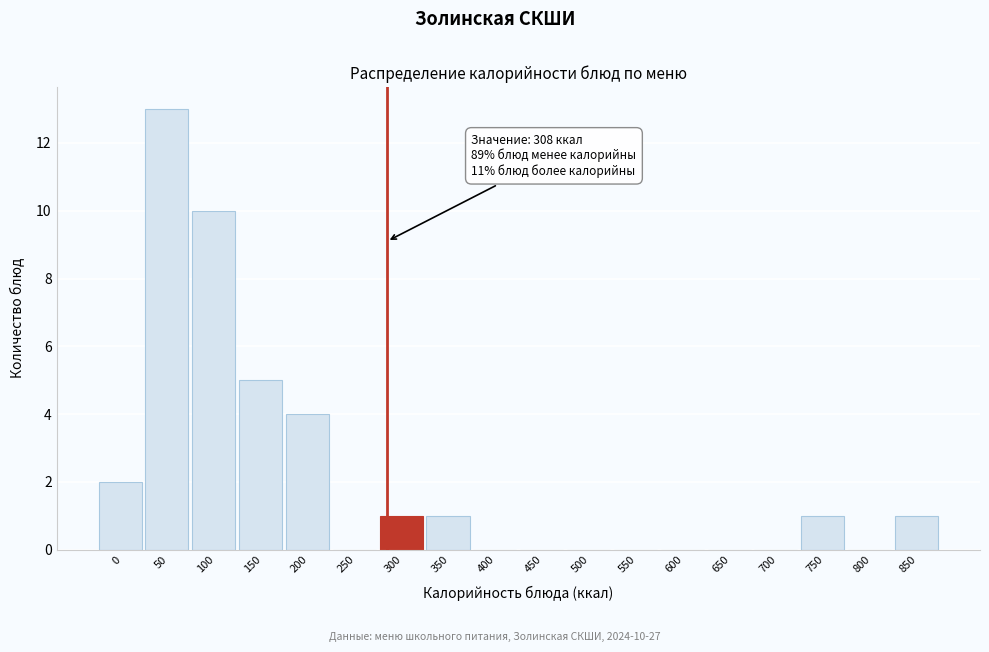

Between 600 and 350, which is larger?

350